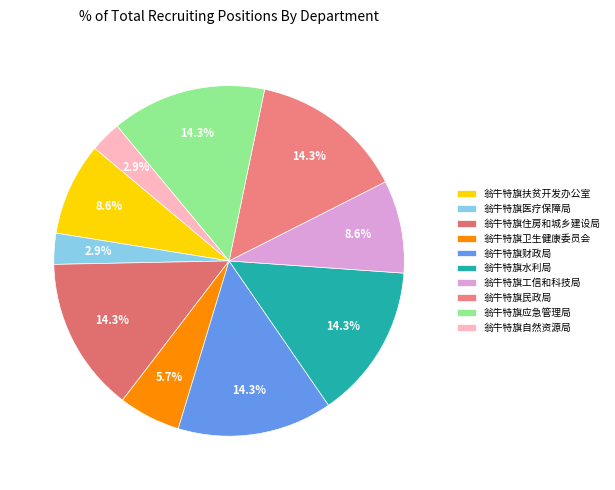

Is the sum of 翁牛特旗工信和科技局 and 翁牛特旗应急管理局 greater than half?

No